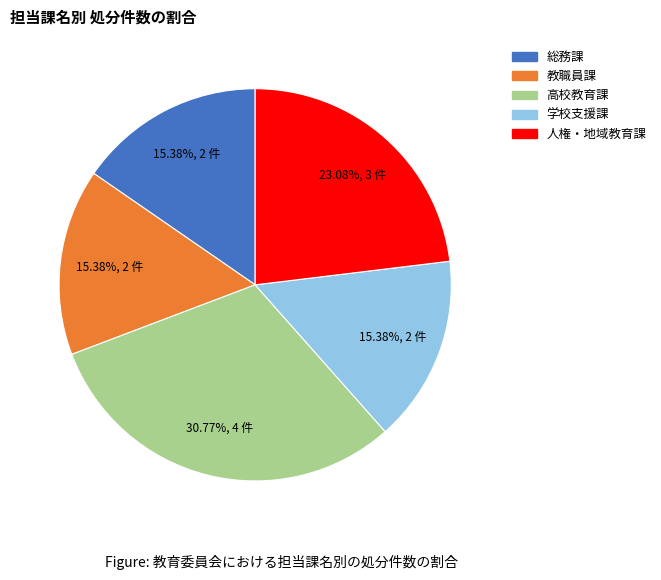

What is the ratio of the value at 教職員課 to the value at 学校支援課?

1.0